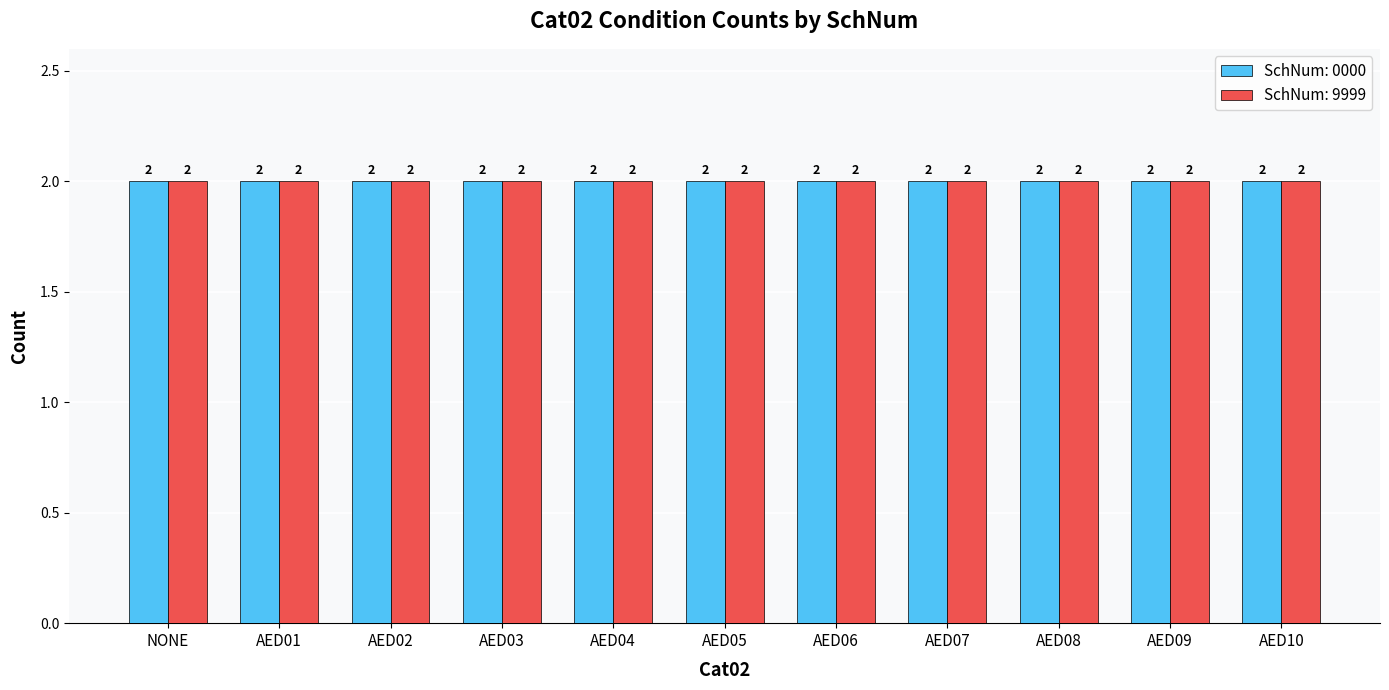

Does the chart contain any negative values?

No